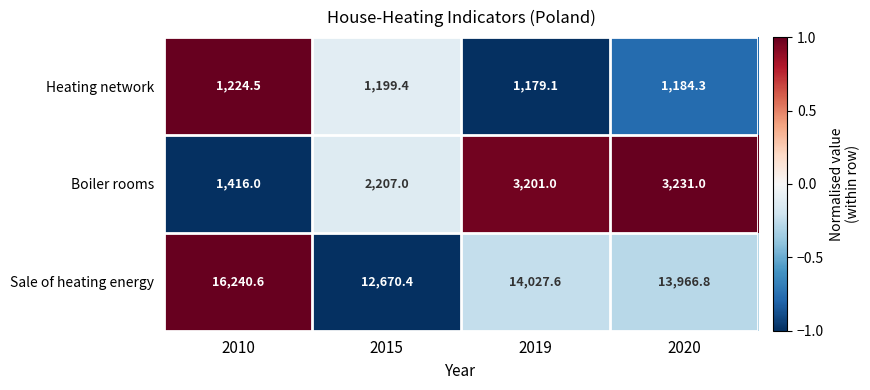

What value does the Boiler rooms series have at 2010?

1416.0